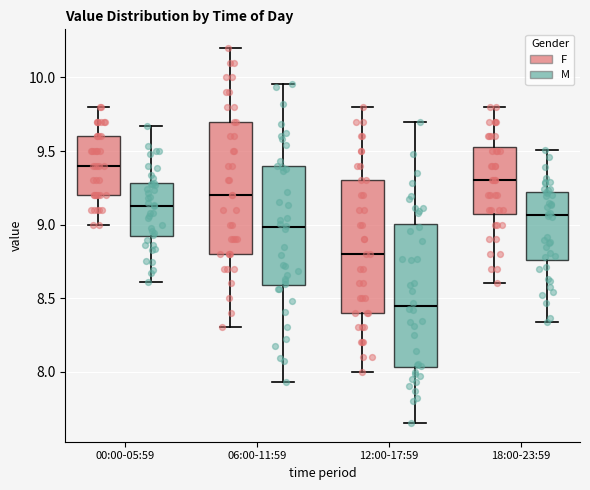

Reading left to right, transcribe this box plot: for each box, give where its median line is, the range the box spans, and where its two whiskers end, as read against the y-axis. The values are not printed on the chart, so give them approximately, as read against the axis.

00:00-05:59 (F): median 9.40, box 9.20 to 9.60, whiskers 9.00 to 9.80
00:00-05:59 (M): median 9.10, box 8.85 to 9.30, whiskers 8.60 to 9.60
06:00-11:59 (F): median 9.20, box 8.80 to 9.70, whiskers 8.30 to 10.20
06:00-11:59 (M): median 8.95, box 8.45 to 9.30, whiskers 7.90 to 9.80
12:00-17:59 (F): median 8.80, box 8.40 to 9.30, whiskers 8.00 to 9.80
12:00-17:59 (M): median 8.45, box 8.20 to 9.05, whiskers 7.70 to 9.55
18:00-23:59 (F): median 9.30, box 9.10 to 9.55, whiskers 8.60 to 9.80
18:00-23:59 (M): median 9.00, box 8.75 to 9.25, whiskers 8.20 to 9.60